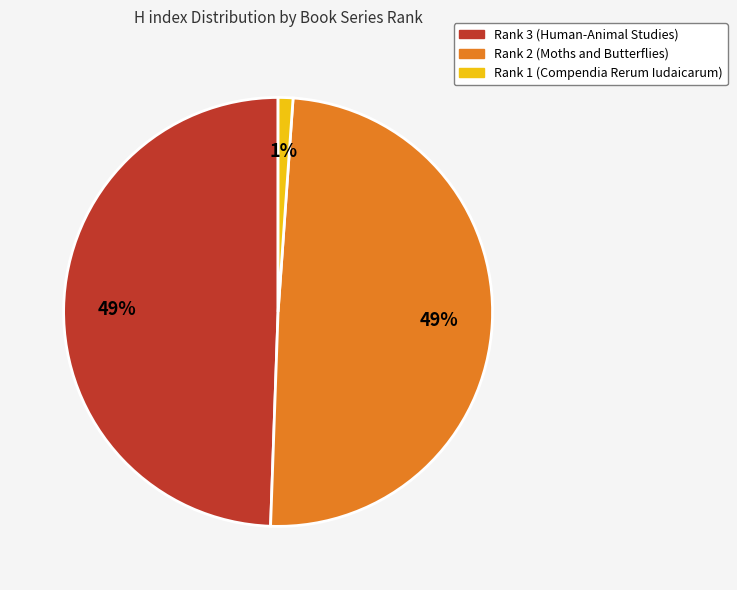

Does Rank 1 (Compendia Rerum Iudaicarum) represent more than half of the total?

No